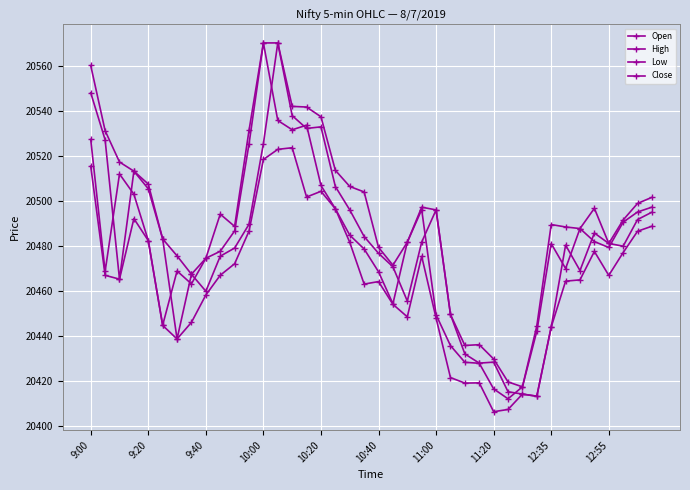

How many lines are shown in the chart?

4